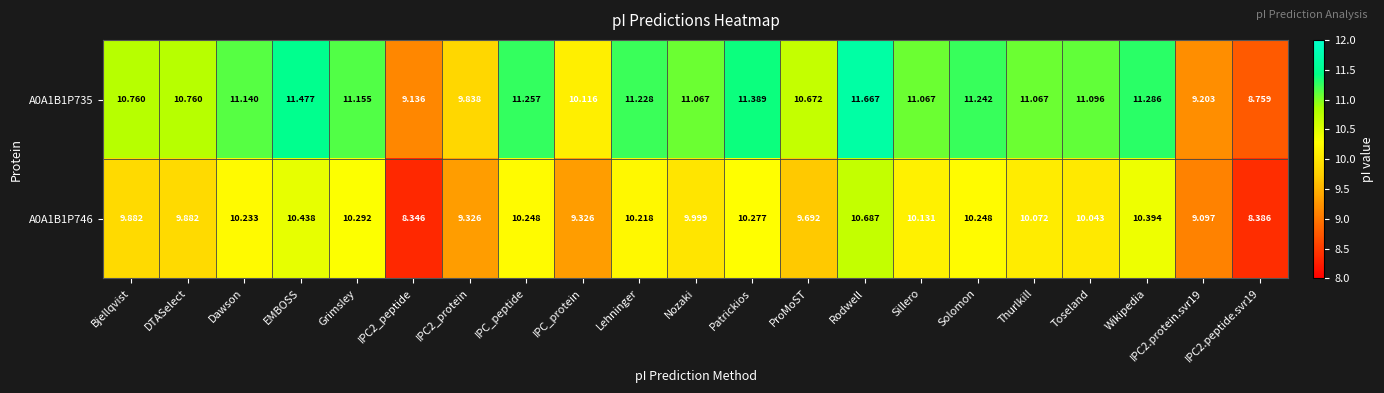

At which label does A0A1B1P735 first exceed 11?

Dawson